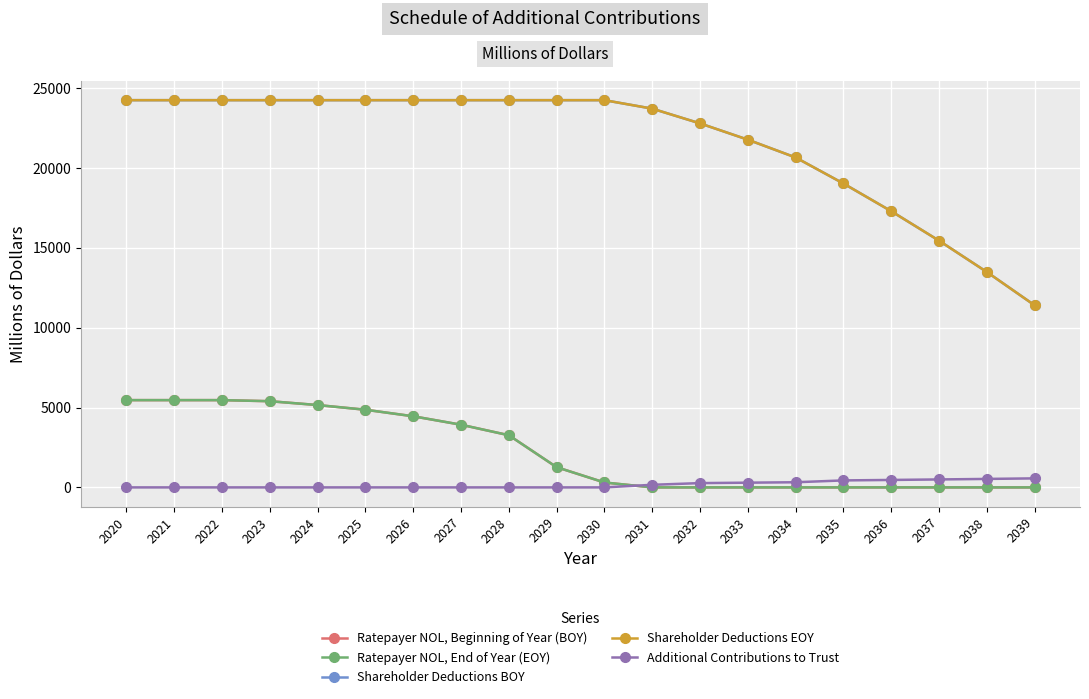

Count the number of data series in this chart.

5